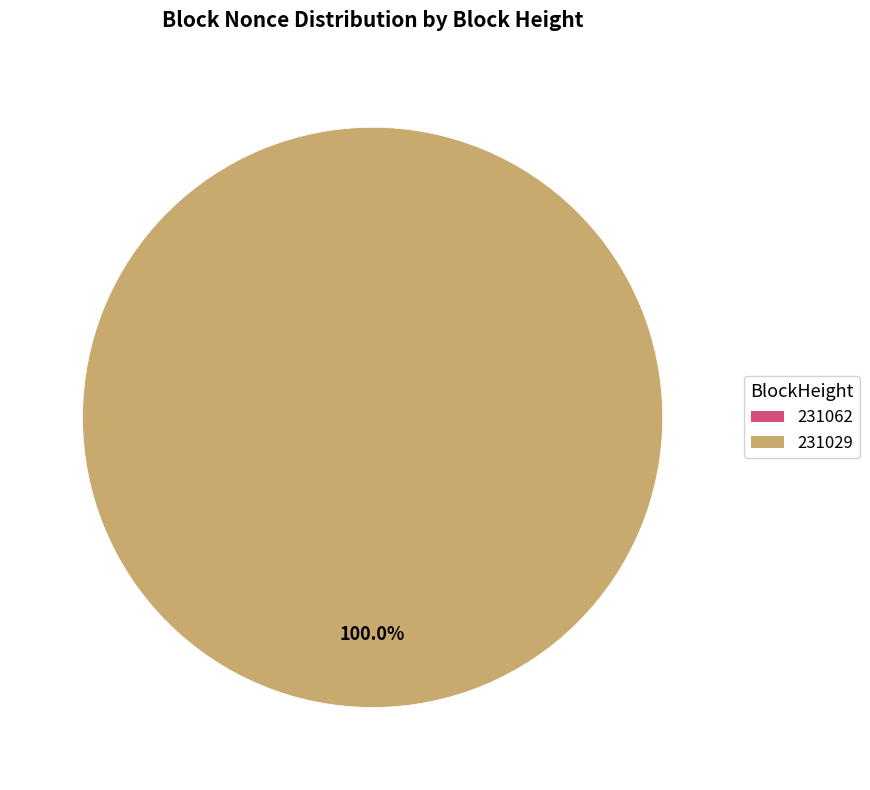

What is the change in value from 231062 to 231029?

+9867